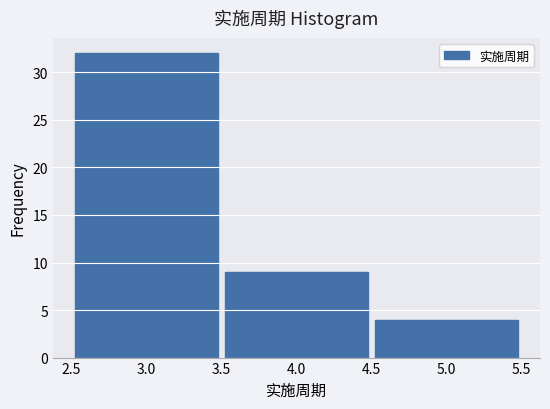

Reading left to right, transcribe this chart: for each bar, give the range it covers on the x-axis and its height. The values are not printed on the chart, so give them approximately, as read against the axis.

2.5 to 3.5: 32
3.5 to 4.5: 9
4.5 to 5.5: 4